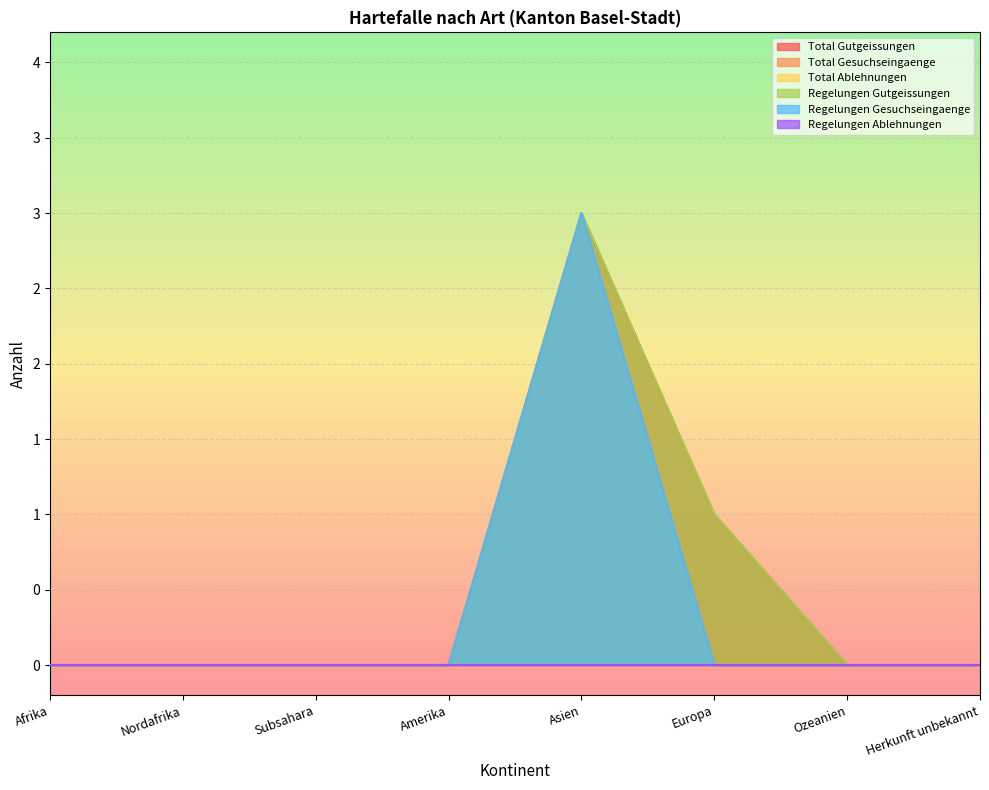

At Subsahara, list the series in order from largest to smallest.

Total Gutgeissungen, Total Gesuchseingaenge, Regelungen Gutgeissungen, Regelungen Gesuchseingaenge